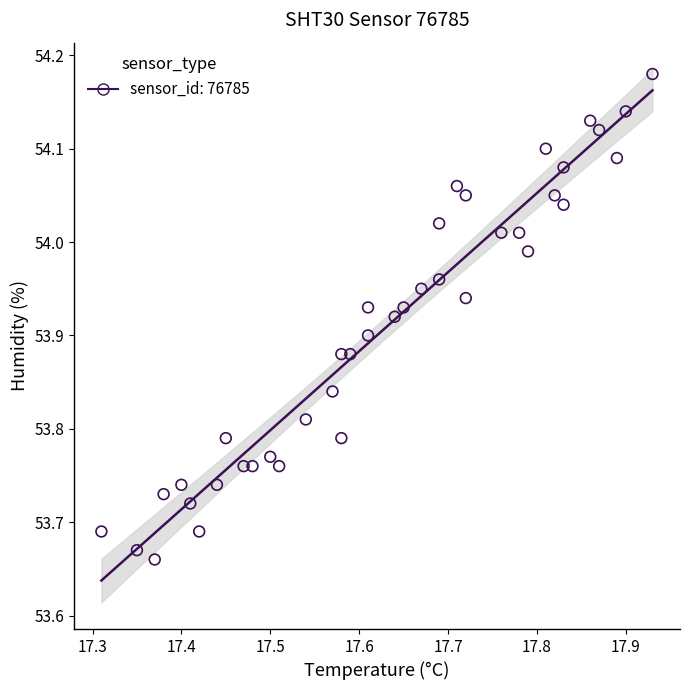

What is the range of X values (max minus min)?

0.6